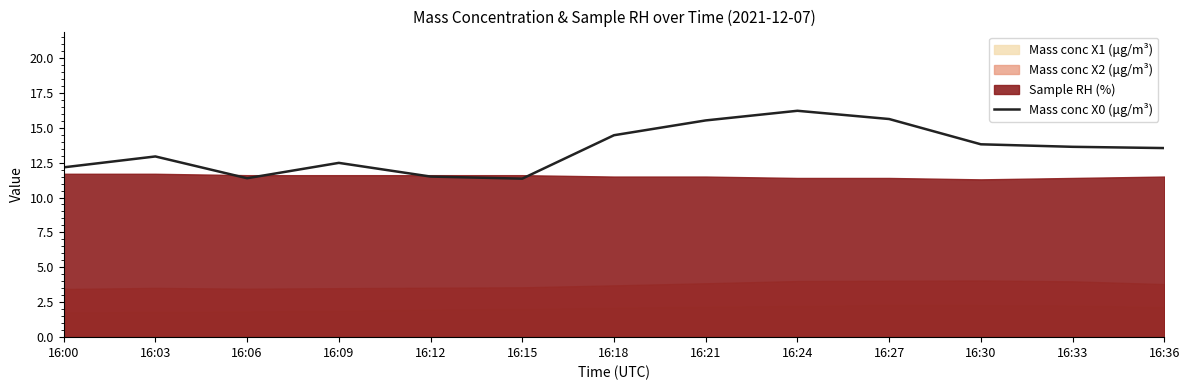

List the labels in order of value, largest first.

16:24, 16:27, 16:21, 16:18, 16:30, 16:33, 16:36, 16:03, 16:09, 16:00, 16:12, 16:06, 16:15